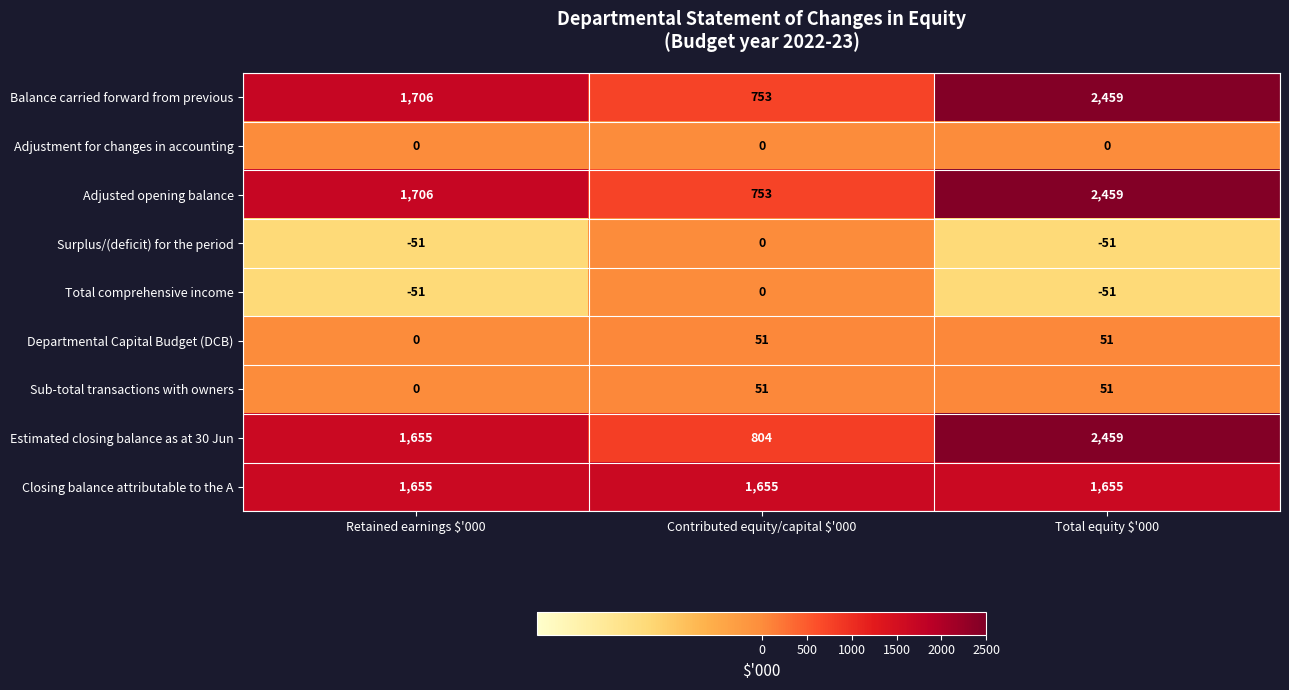

What is the maximum value shown in the chart?

2459